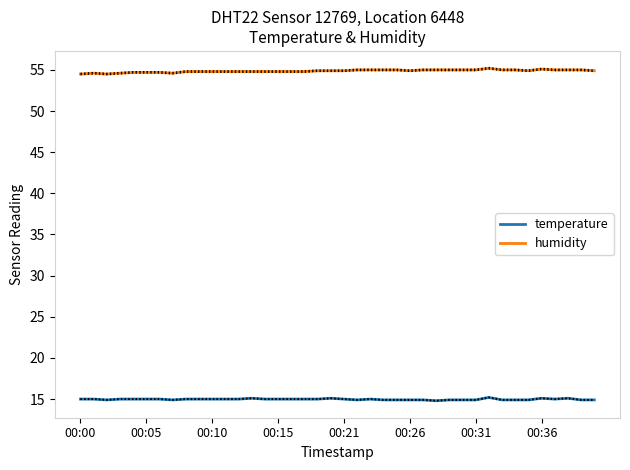

True or false: humidity and temperature intersect in this chart.

False